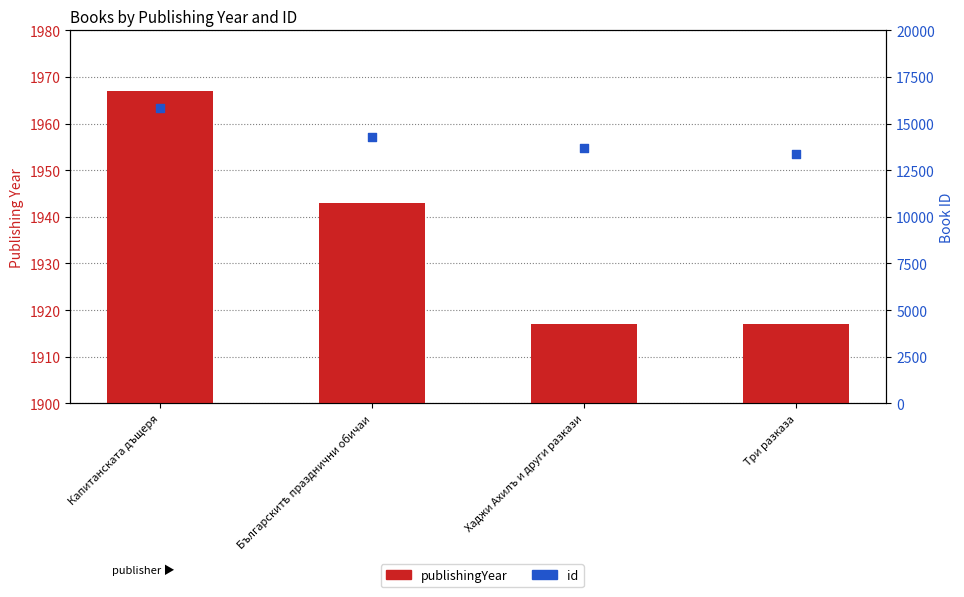

At which category is the sum across all series the highest?

Капитанската дъщеря